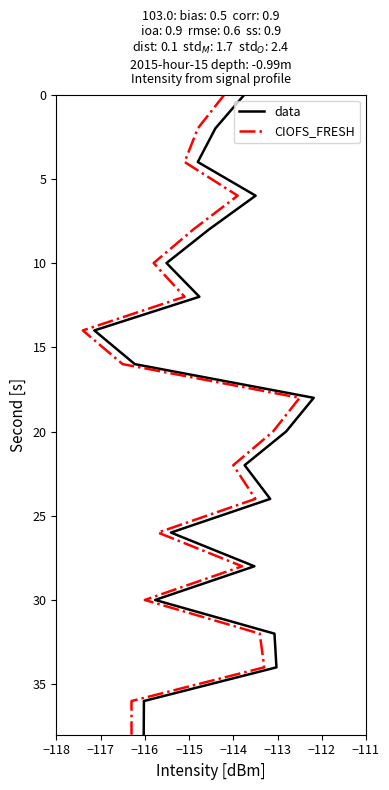

How many values in the CIOFS_FRESH series are below 20?

10